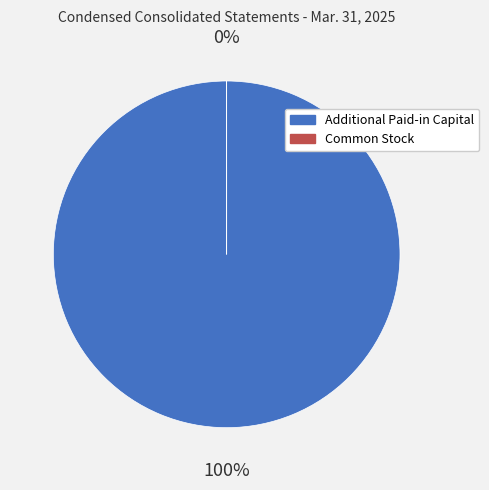

What is the change in value from Additional Paid-in Capital to Common Stock?

-264243896